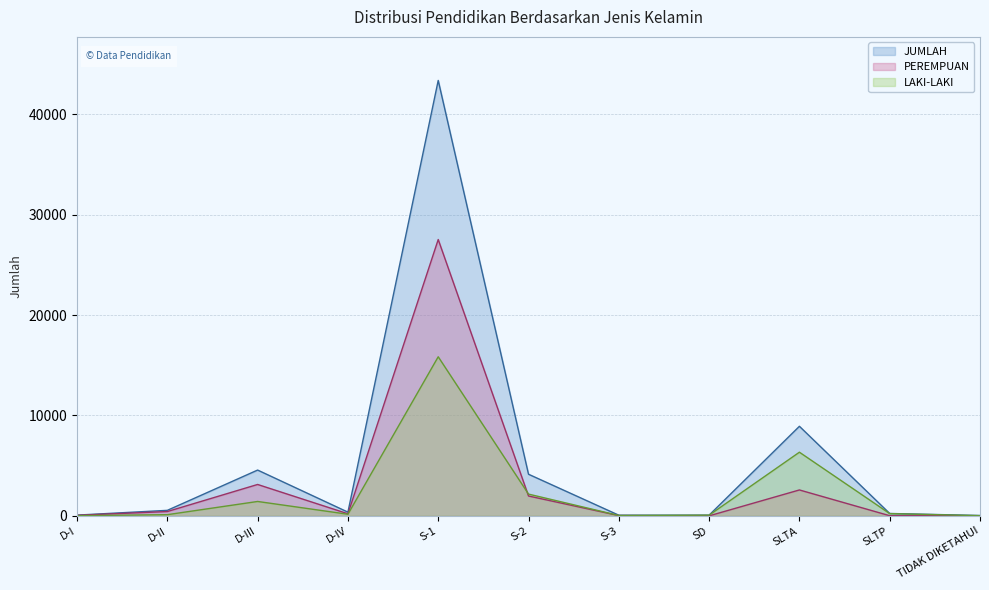

What is the minimum value for LAKI-LAKI?

21